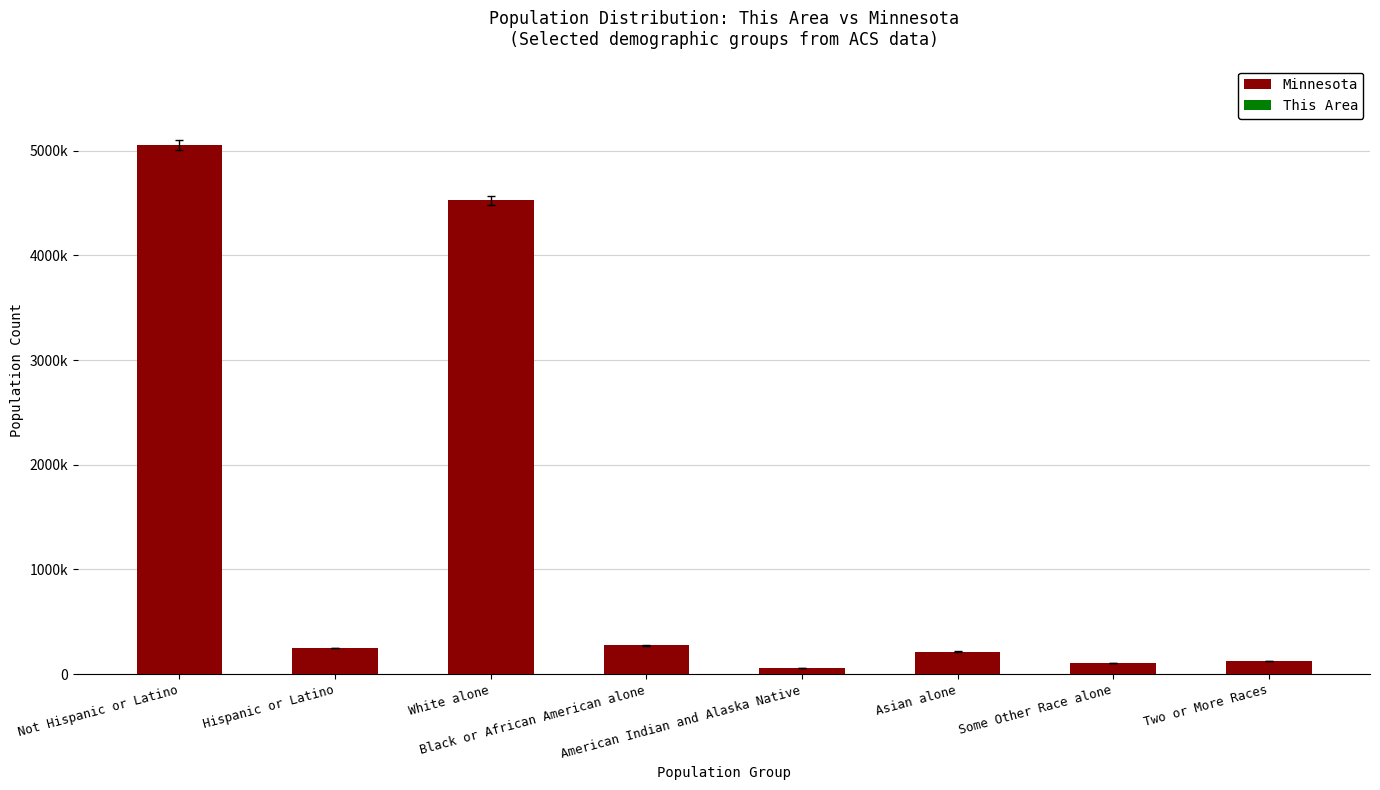

Does the chart contain stacked bars?

Yes